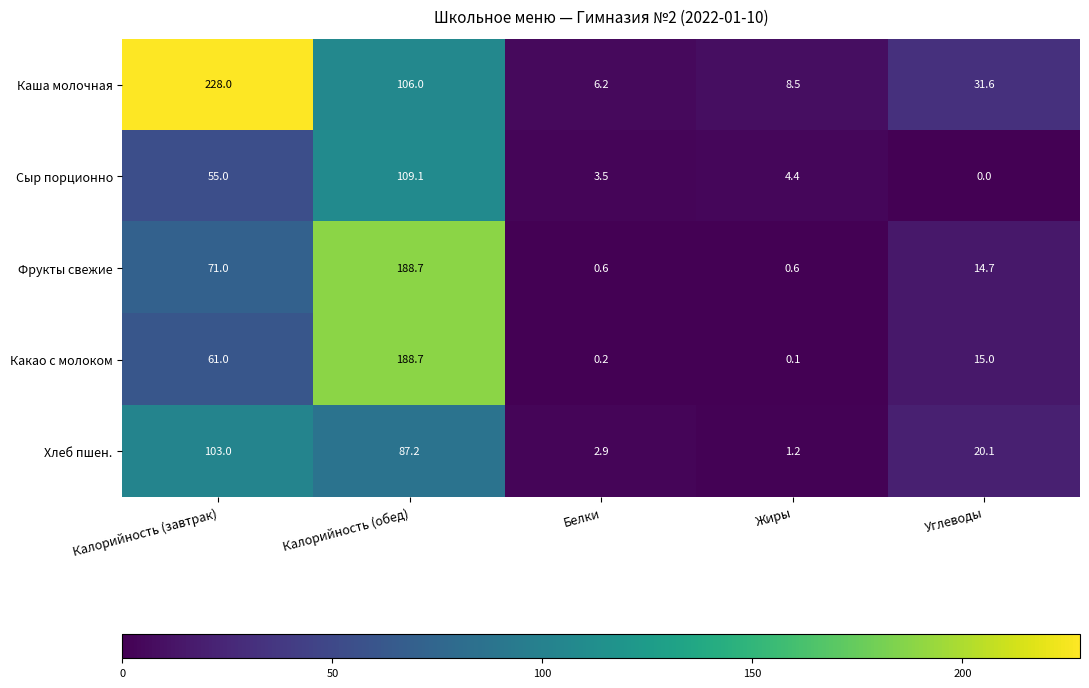

Reading left to right, transcribe all the data shown in this chart.

Каша молочная: 228.0	106.0	6.2	8.5	31.6
Сыр порционно: 55.0	109.1	3.5	4.4	0.0
Фрукты свежие: 71.0	188.7	0.6	0.6	14.7
Какао с молоком: 61.0	188.7	0.2	0.1	15.0
Хлеб пшен.: 103.0	87.2	2.9	1.2	20.1